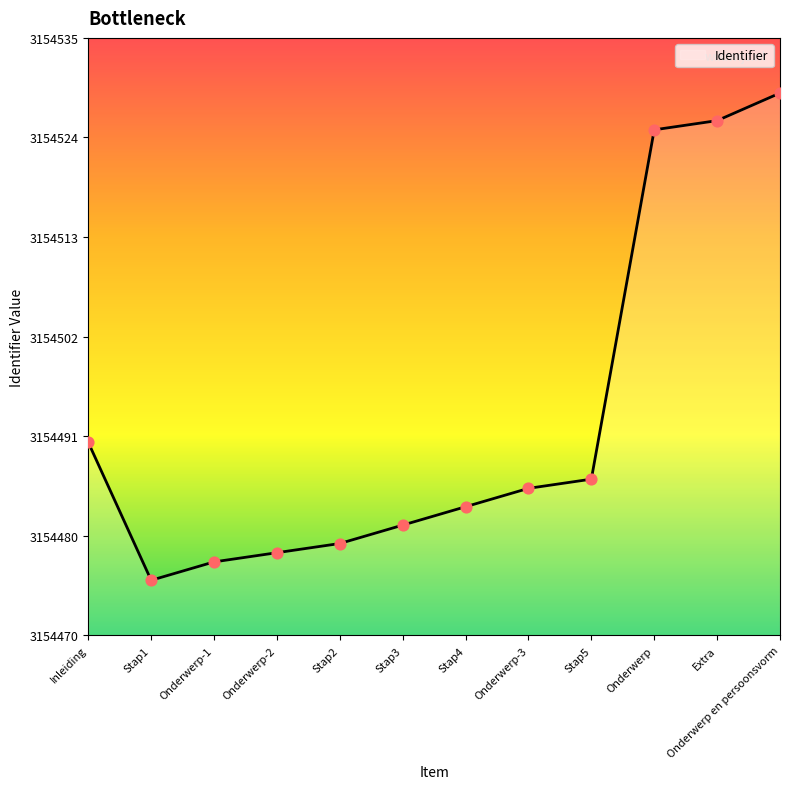

Between Extra and Stap2, which is larger?

Extra